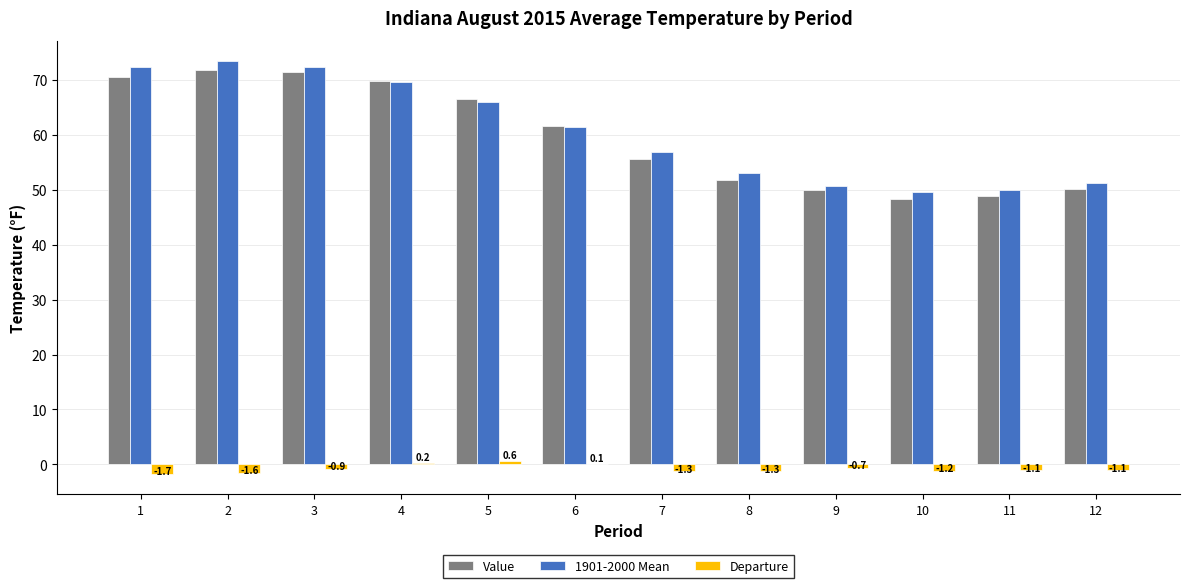

The Value series shows 15.8 at 5. True or false?

False